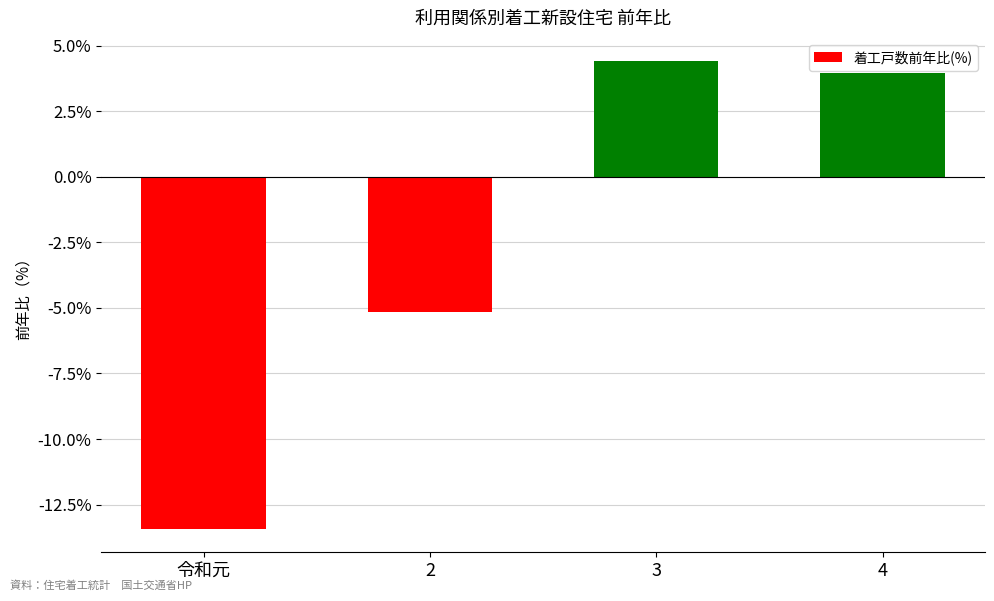

What is the change in value from 令和元 to 4?

+17.4